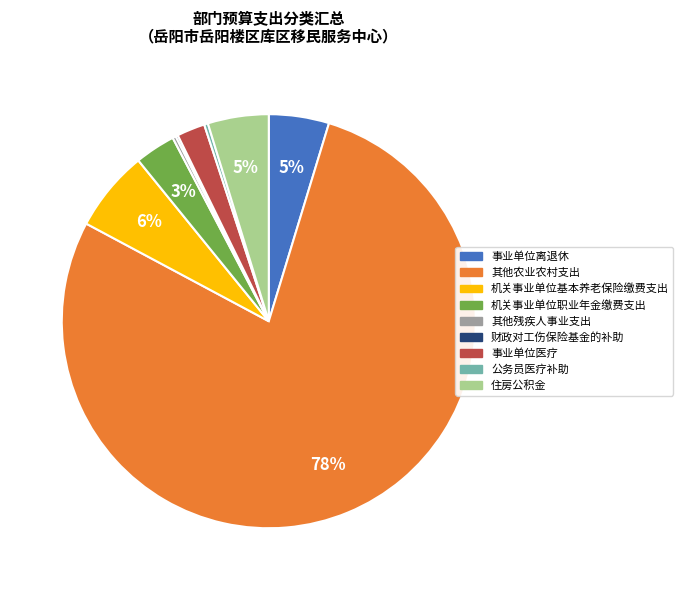

Between 事业单位离退休 and 其他农业农村支出, which is larger?

其他农业农村支出